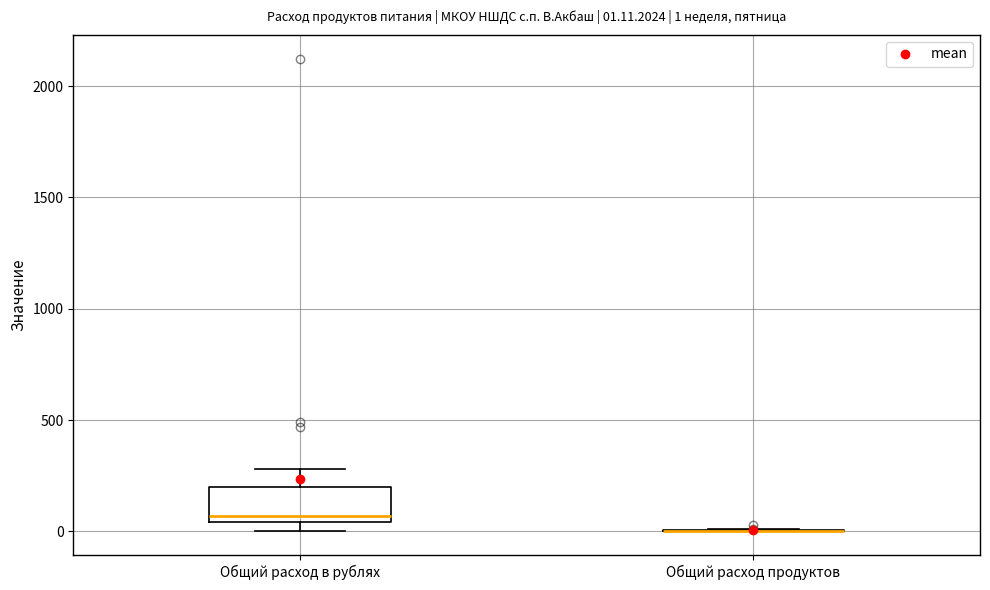

Which box is the tallest, from its lower edge to its upper edge?

Общий расход в рублях